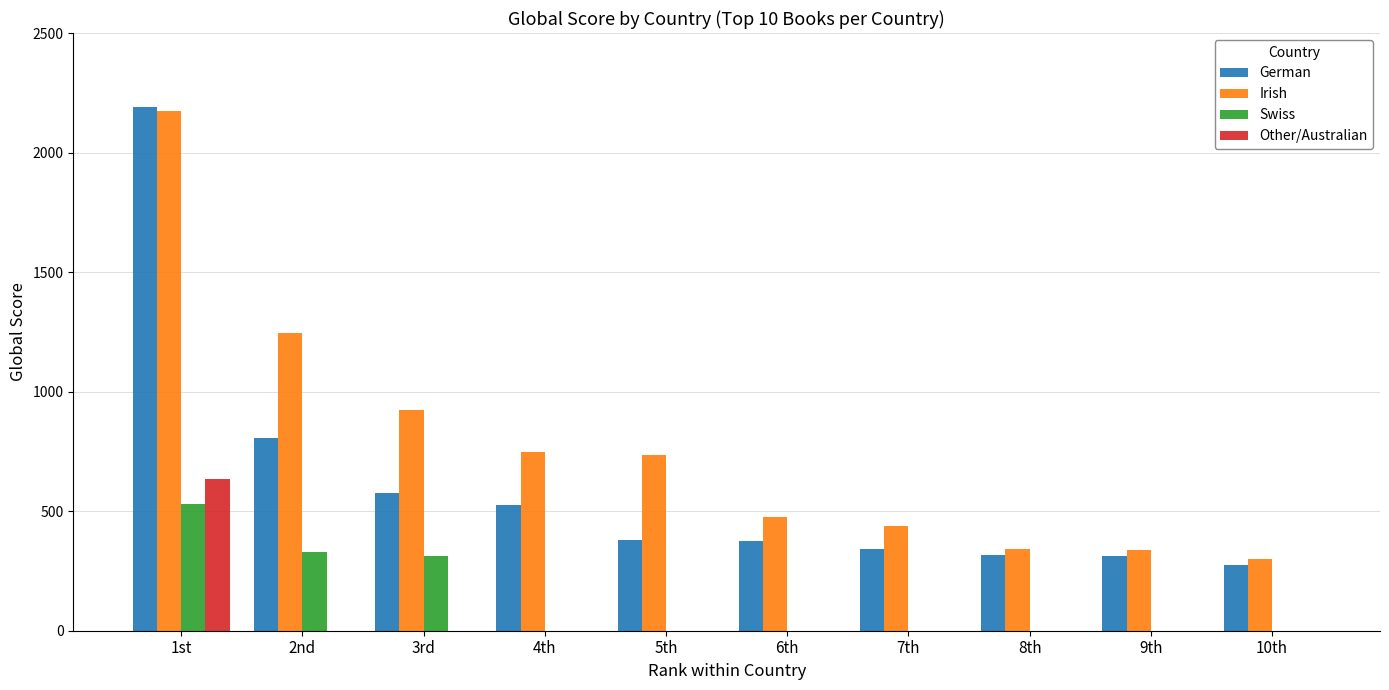

The value of Swiss at 7th is 0. True or false?

True